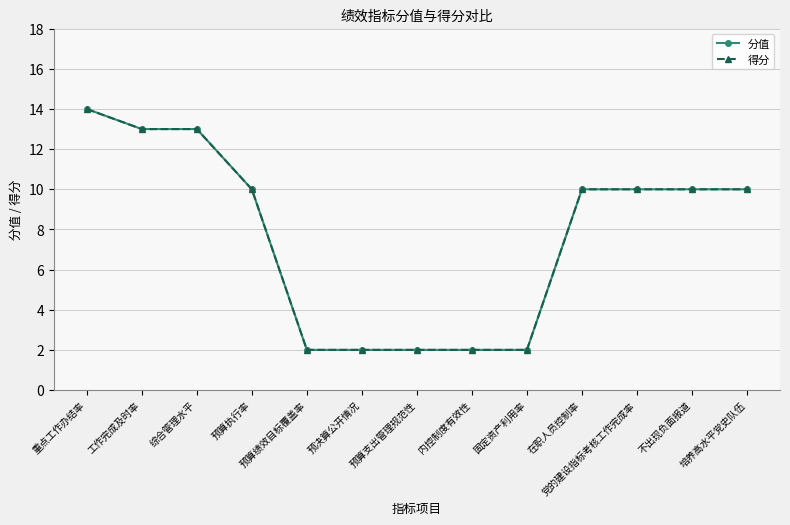

Which category has the highest value in the 得分 series?

重点工作办结率